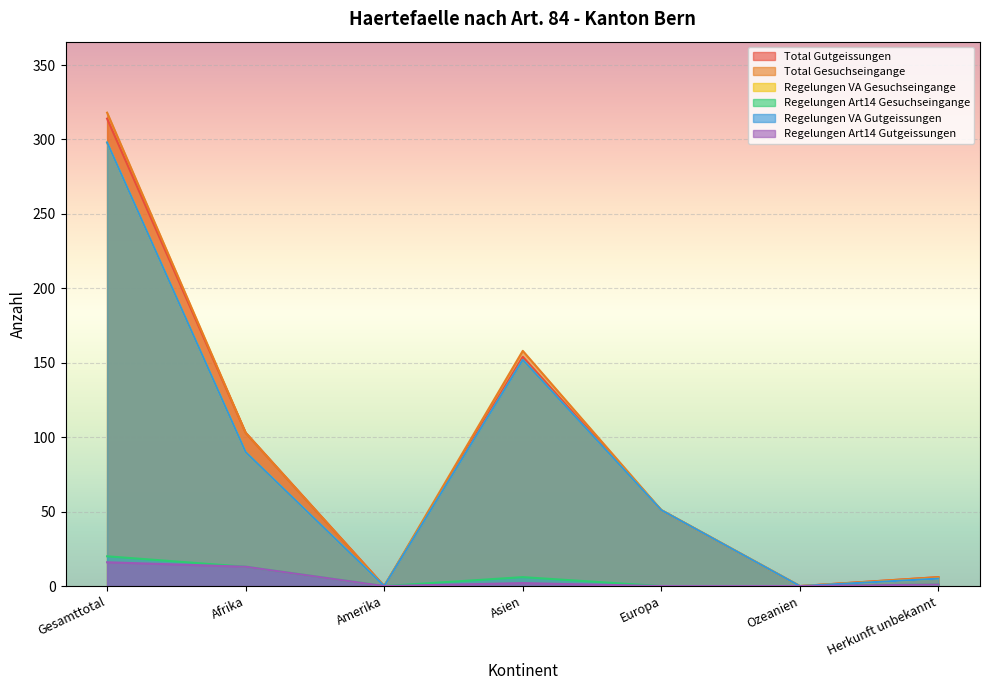

True or false: Regelungen VA Gutgeissungen and Regelungen Art14 Gutgeissungen intersect in this chart.

False